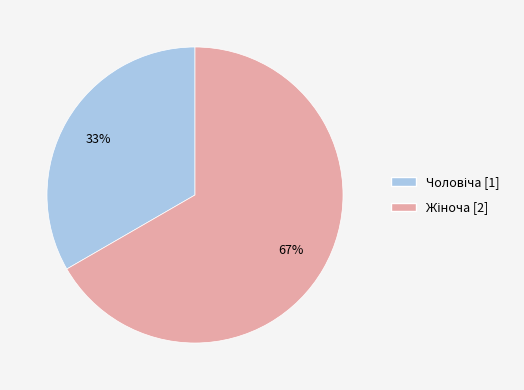

To the nearest percent, what is the average slice percentage?

50%